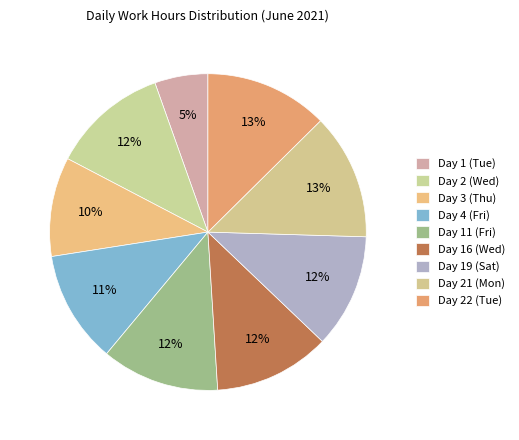

What is the total percentage of Day 4 (Fri) and Day 3 (Thu)?

21.6%